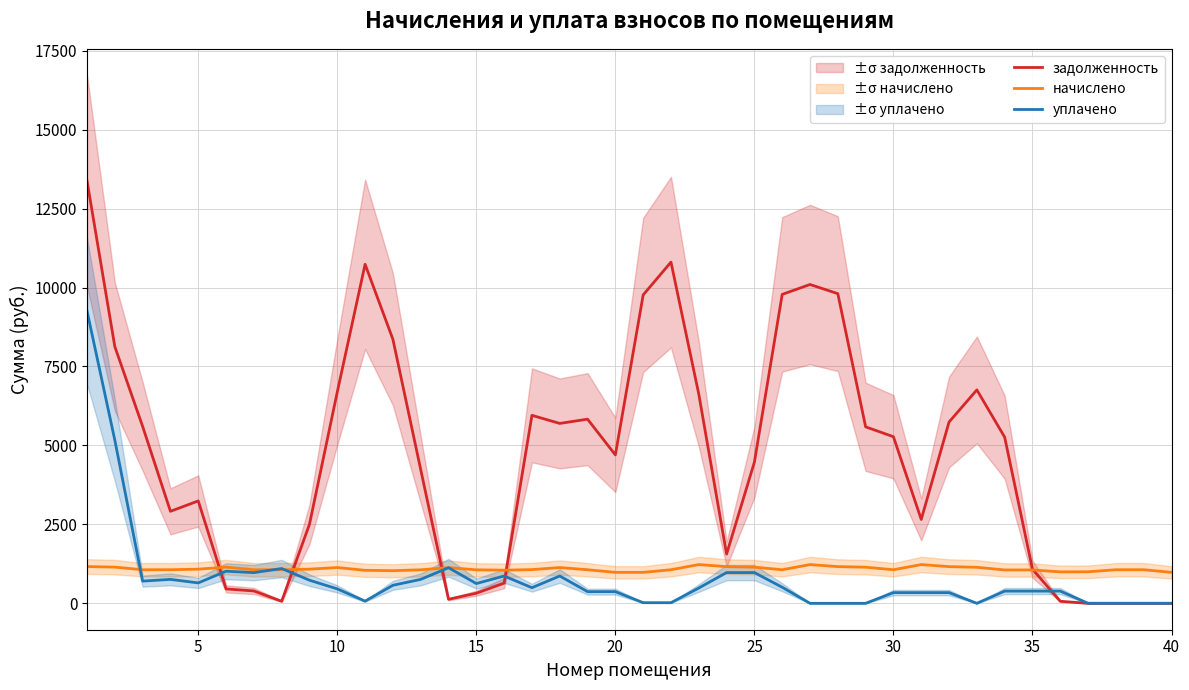

How many lines are shown in the chart?

3